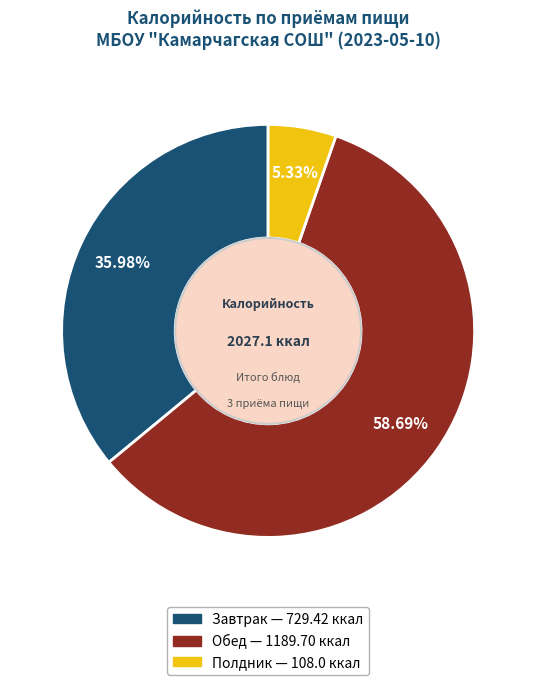

Count the number of slices in the pie.

3